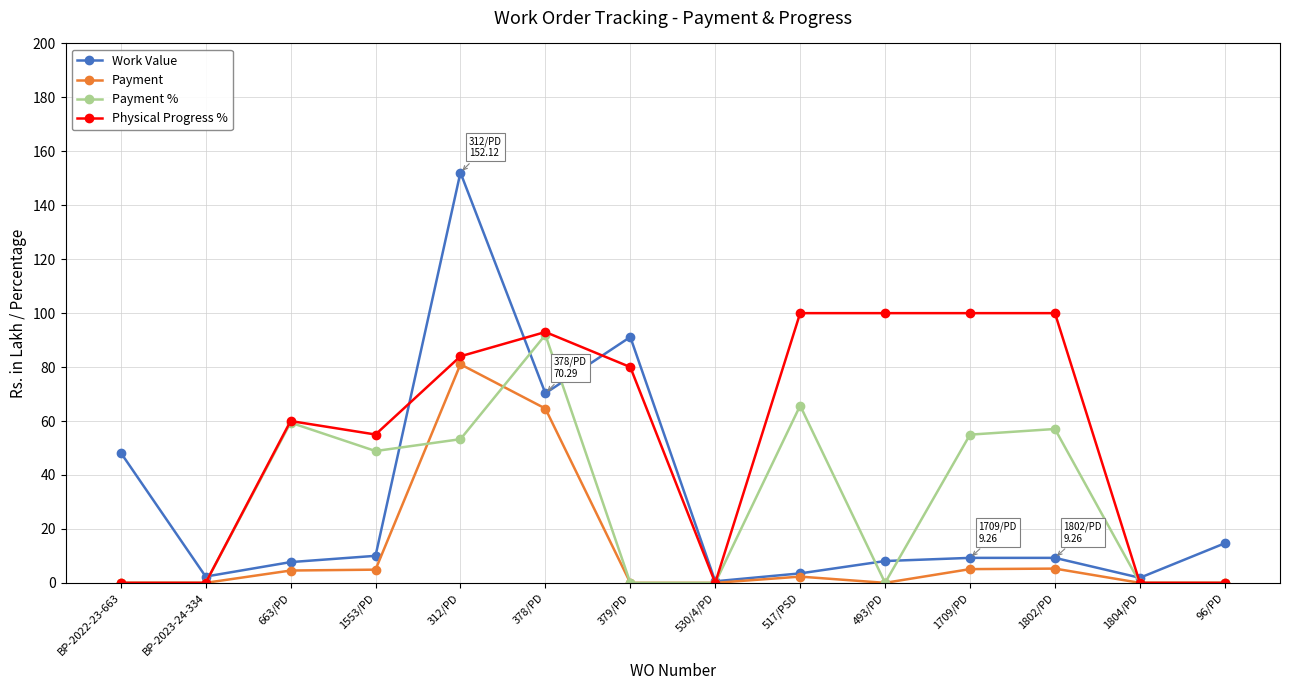

What is the sum of all Work Value values?

429.1